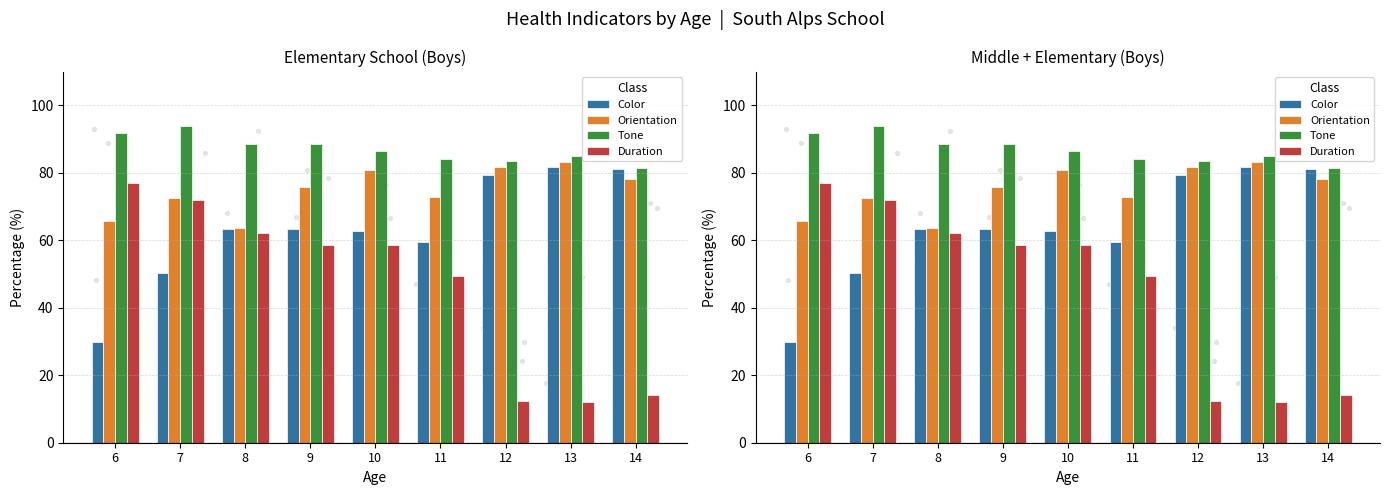

At which category is the sum across all series the highest?

10